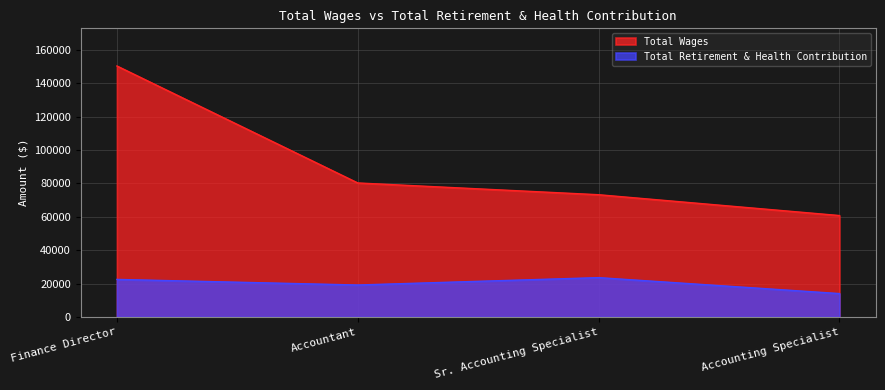

At which category is the sum across all series the highest?

Finance Director